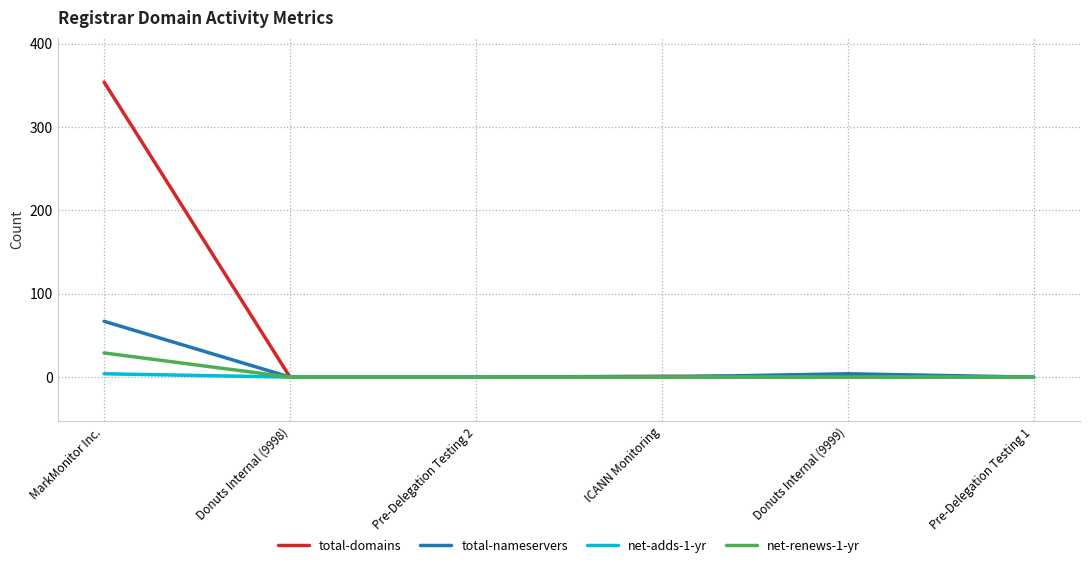

Where does the total-domains series first go above 1?

MarkMonitor Inc.